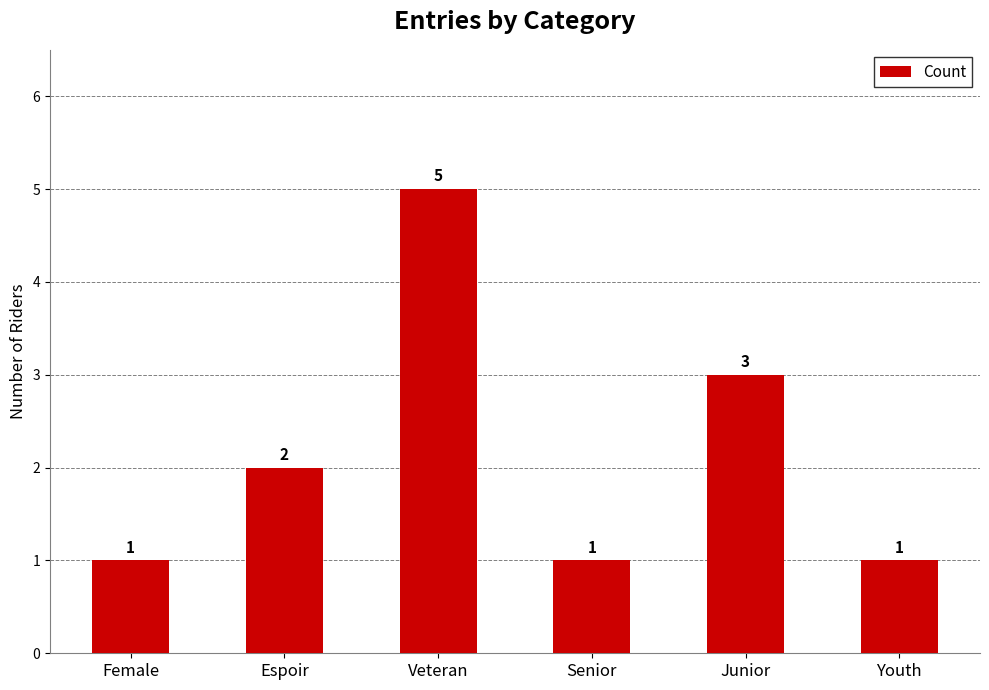

At which label is the value closest to 3?

Junior